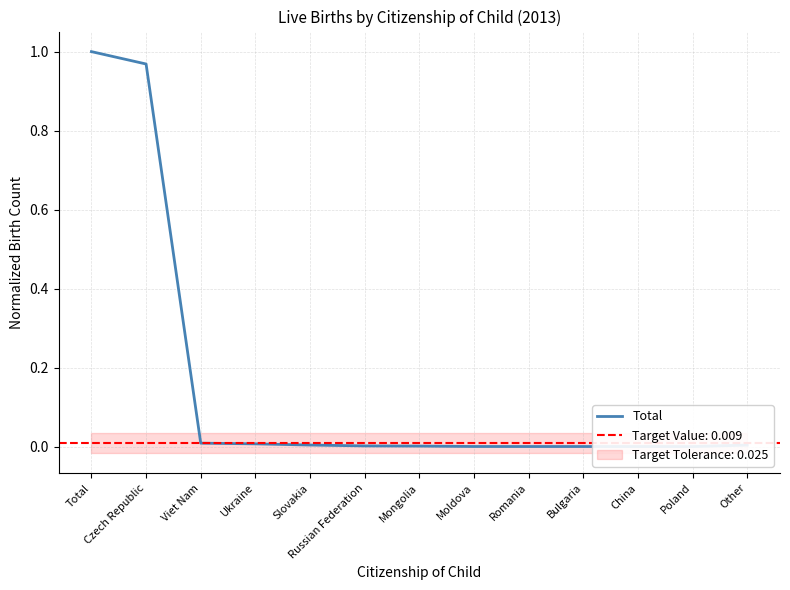

True or false: the data shows 0.0 at Russian Federation.

True